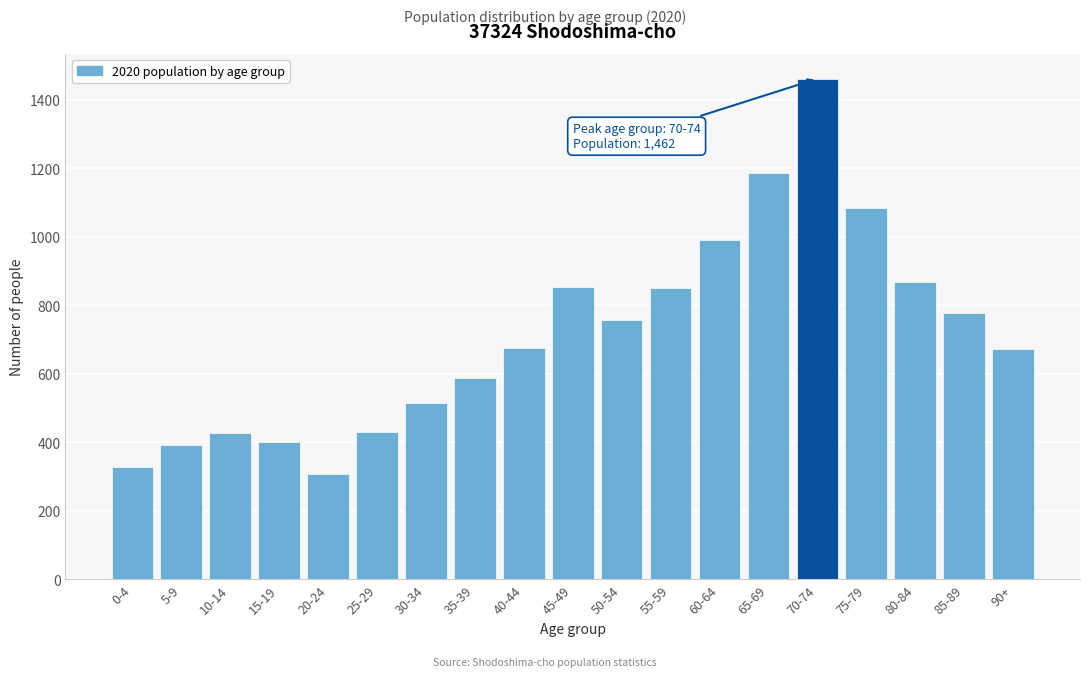

Read the value at 15-19.

400